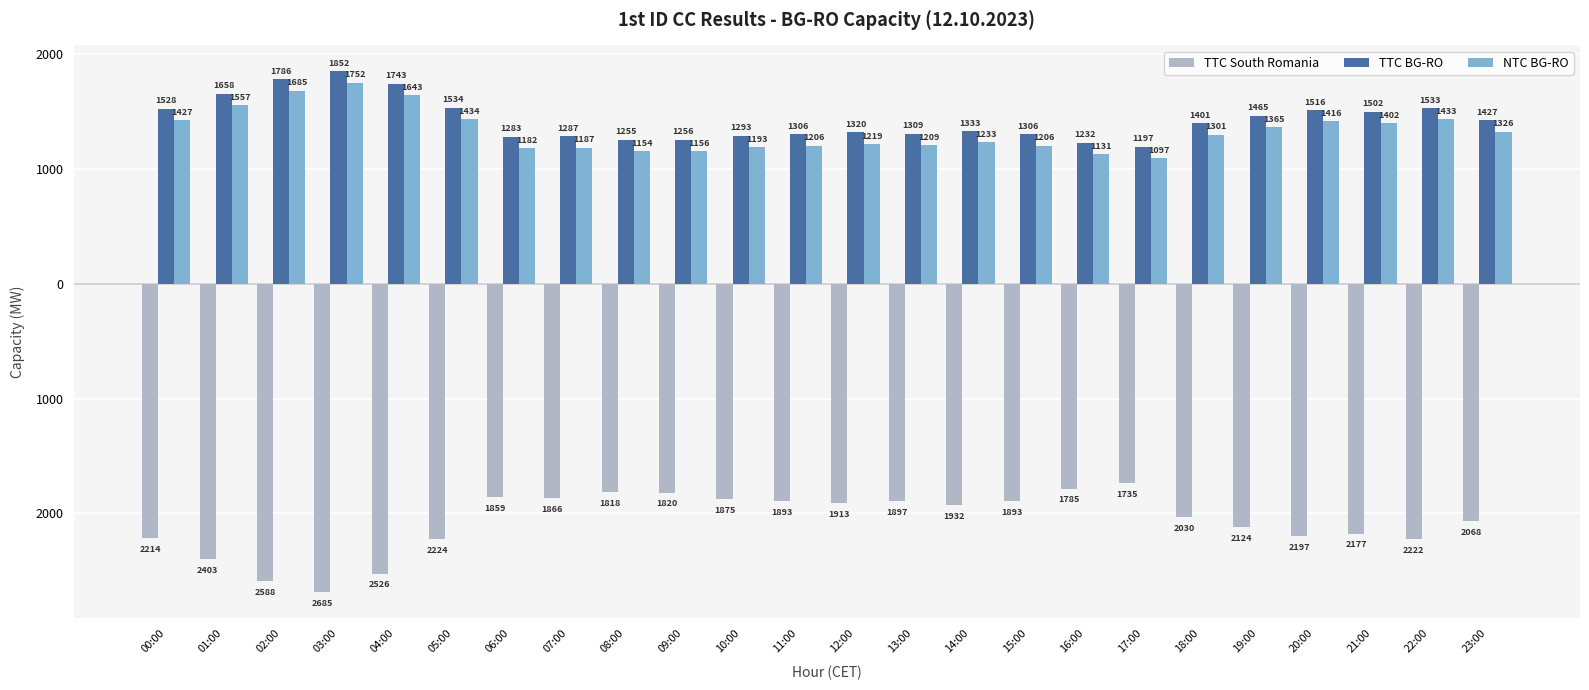

List the labels in order of TTC BG-RO value, largest first.

03:00, 02:00, 04:00, 01:00, 05:00, 22:00, 00:00, 20:00, 21:00, 19:00, 23:00, 18:00, 14:00, 12:00, 13:00, 11:00, 15:00, 10:00, 07:00, 06:00, 09:00, 08:00, 16:00, 17:00